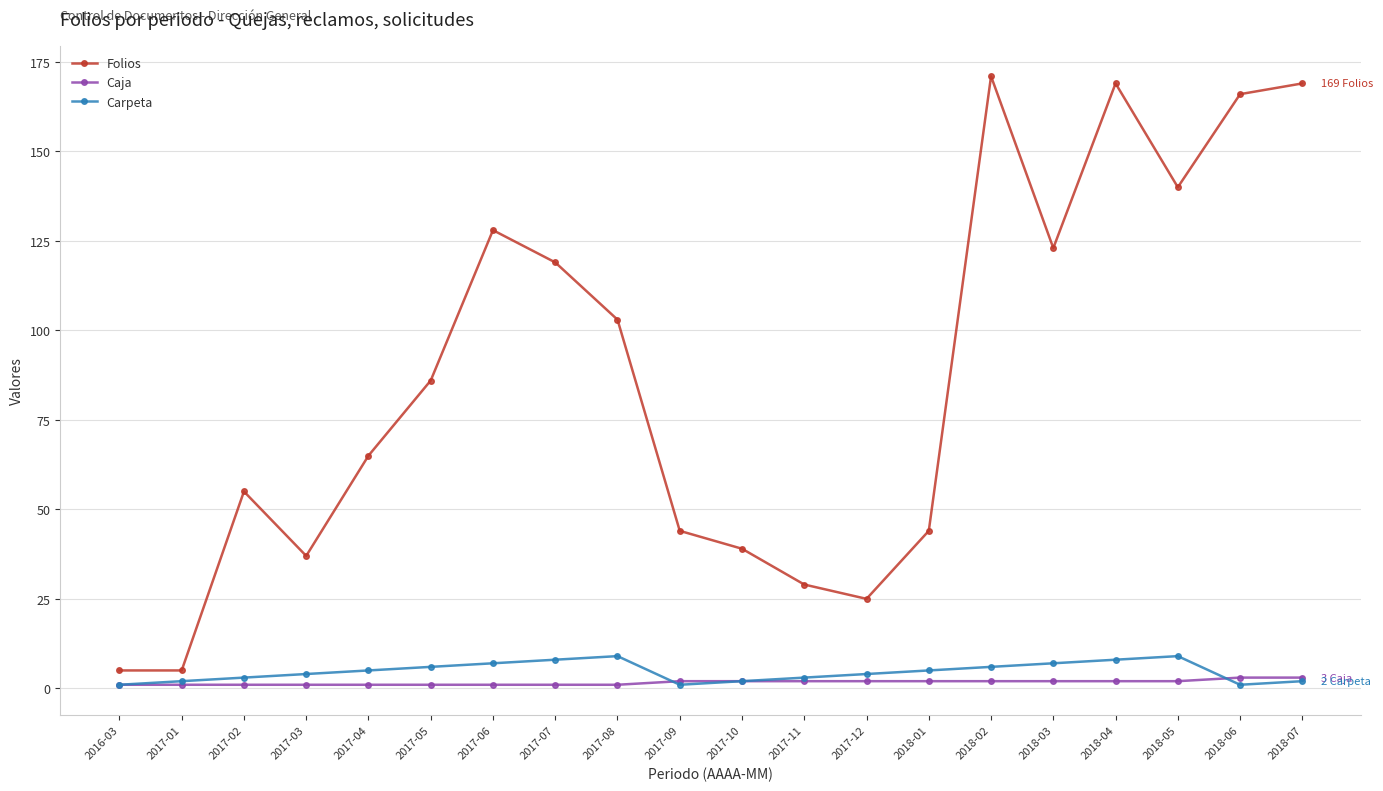

What is the approximate value of Folios at 2017-08?

103